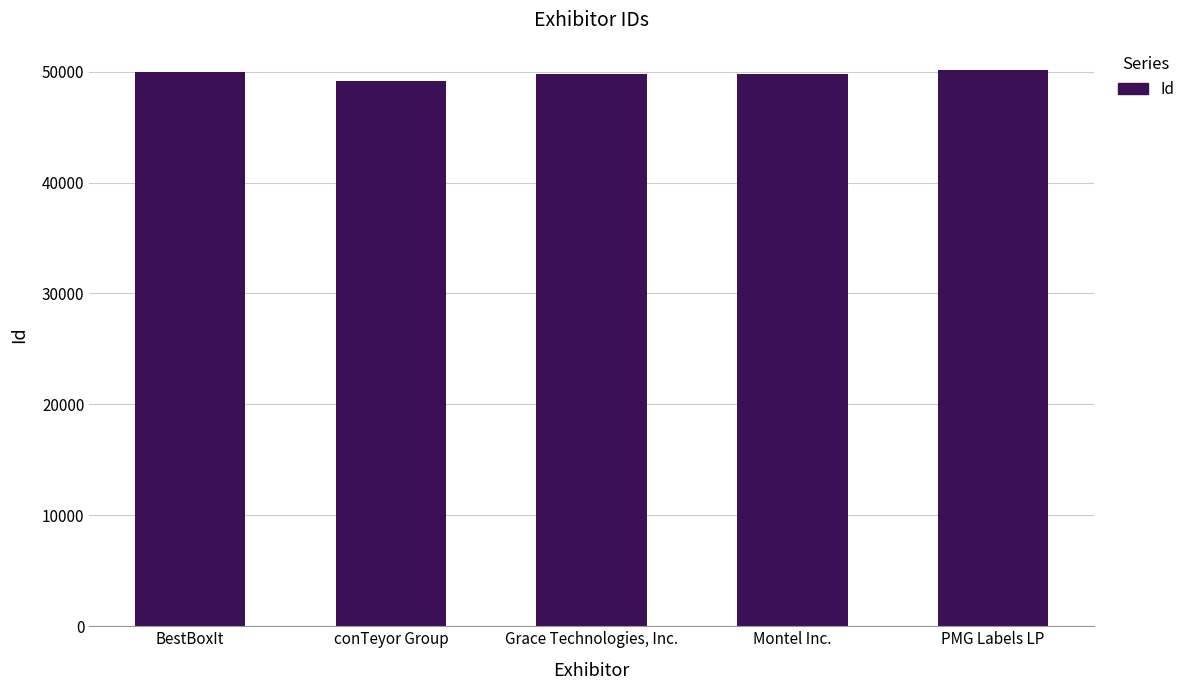

List the labels in order of value, smallest first.

conTeyor Group, Montel Inc., Grace Technologies, Inc., BestBoxIt, PMG Labels LP